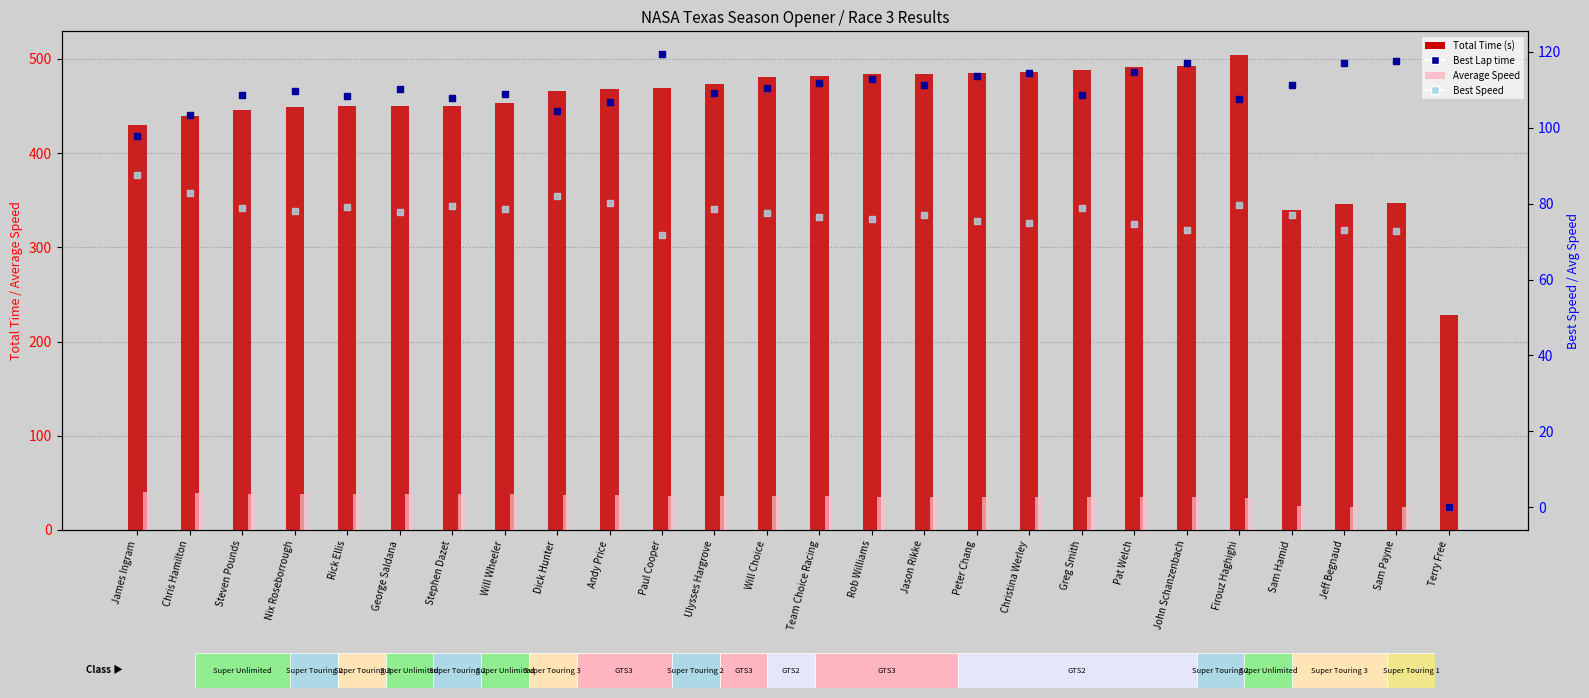

Which series contains the lowest Y value?

Average Speed